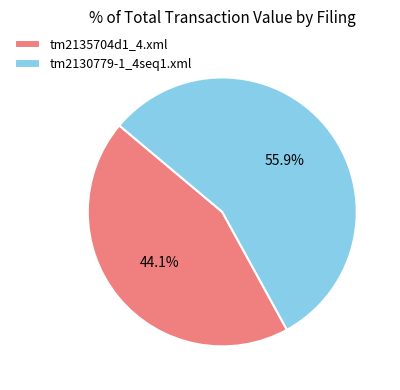

Which has a higher value, tm2130779-1_4seq1.xml or tm2135704d1_4.xml?

tm2130779-1_4seq1.xml